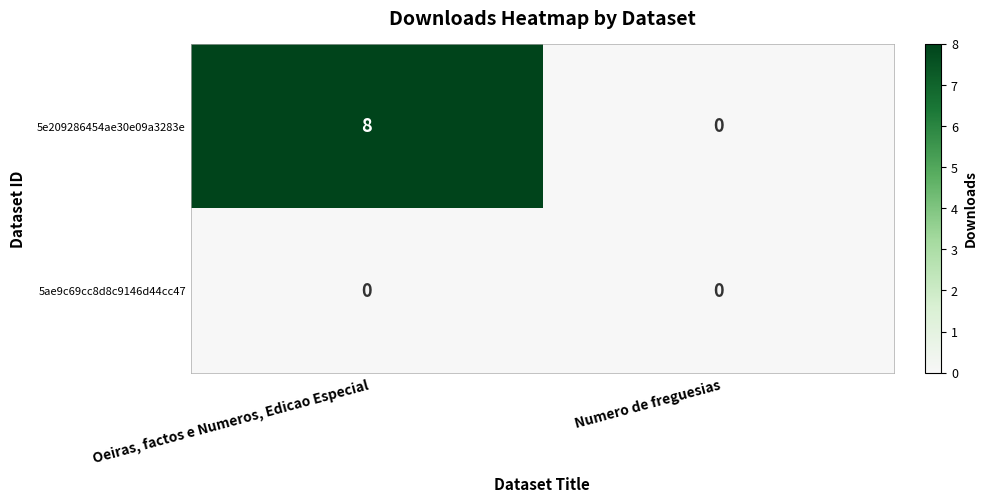

Reading left to right, transcribe all the data shown in this chart.

5e209286454ae30e09a3283e: 8	0
5ae9c69cc8d8c9146d44cc47: 0	0